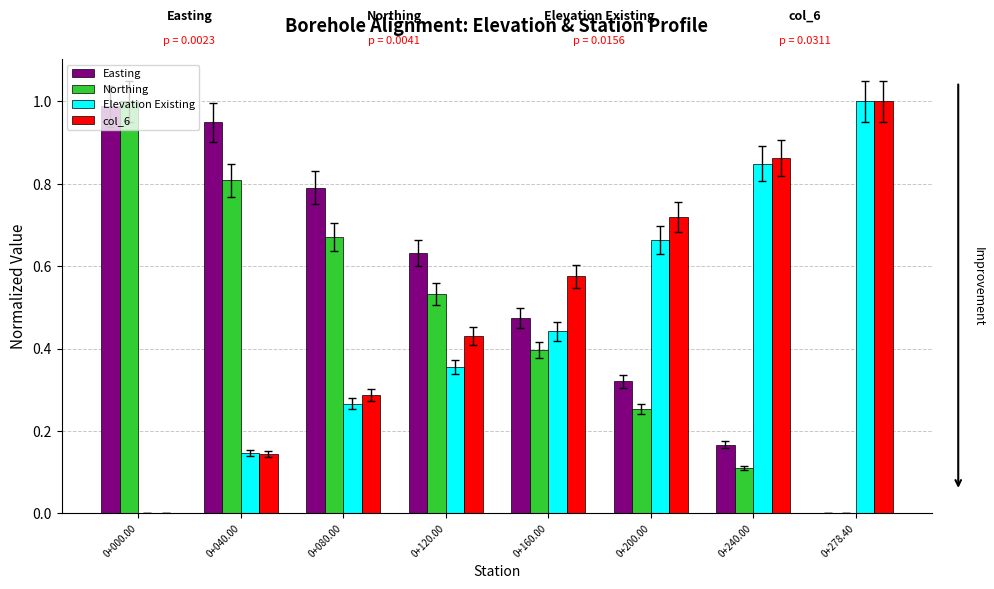

Is the value of Elevation Existing at 0+040.00 greater than the value of Easting at 0+160.00?

No